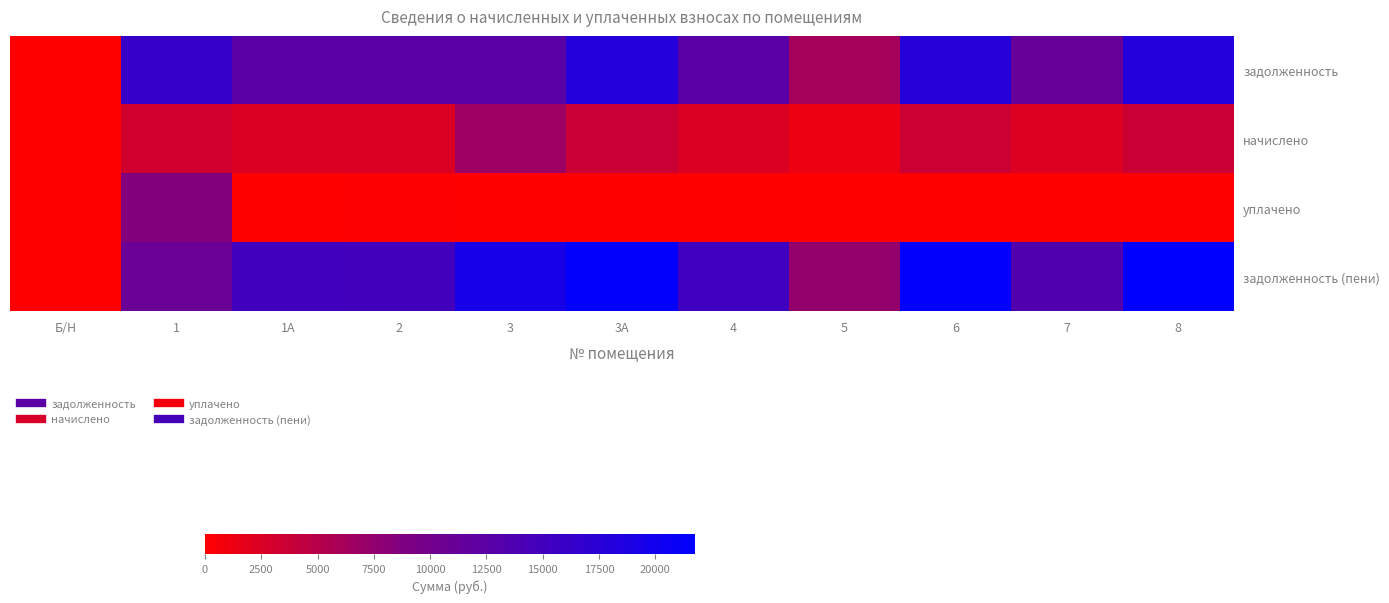

Between 8 and 3А, which is larger?

8